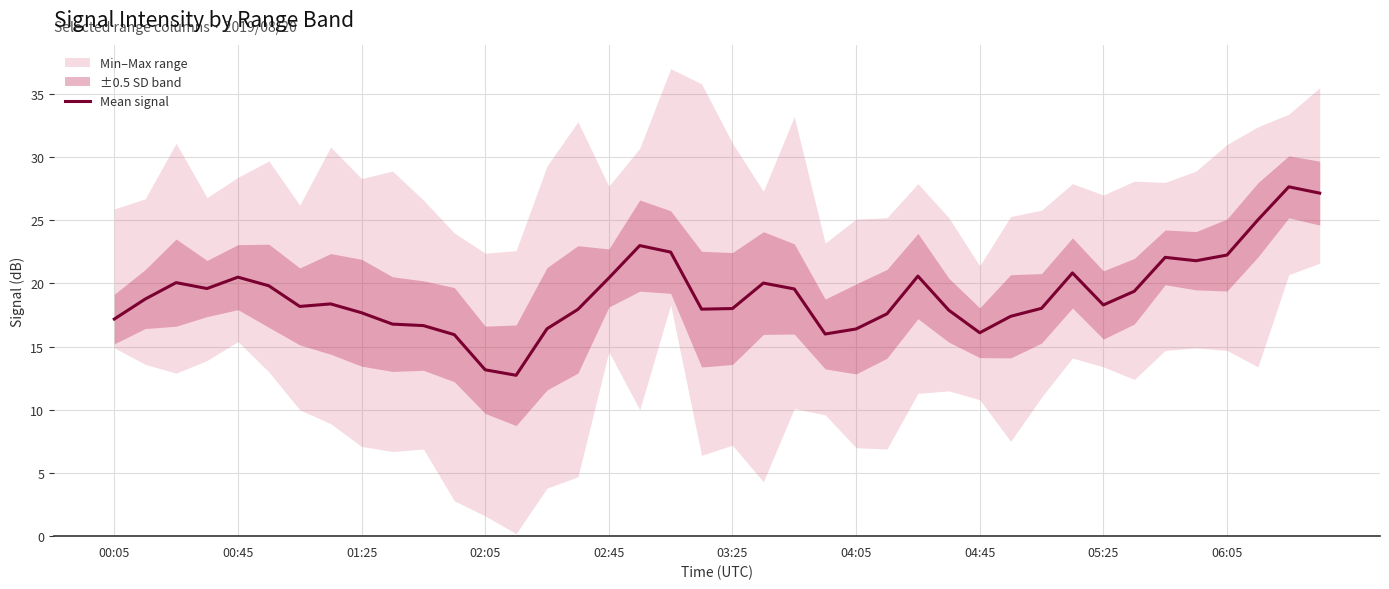

True or false: Mean signal has a value of 28.7 at 02:45.

False